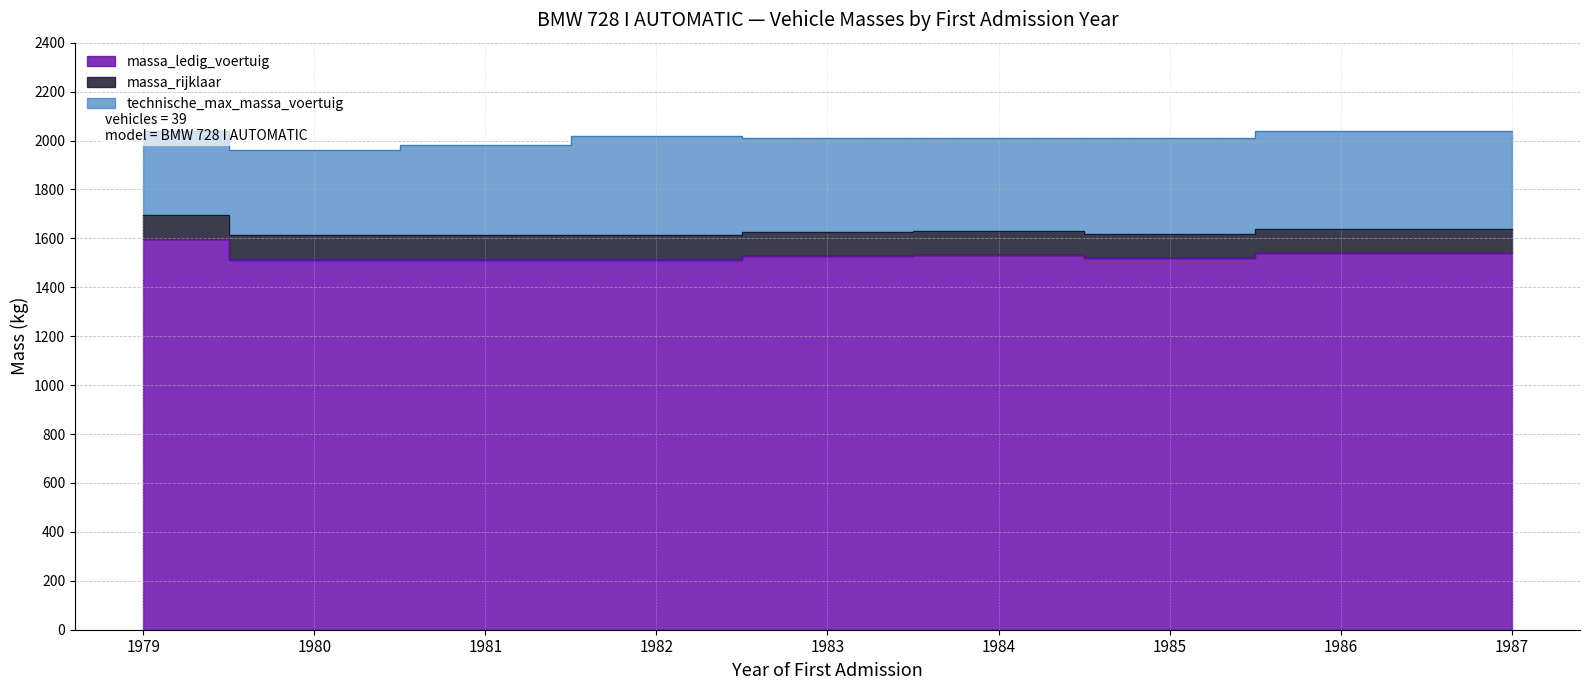

What is the sum of all technische_max_massa_voertuig values?

18110